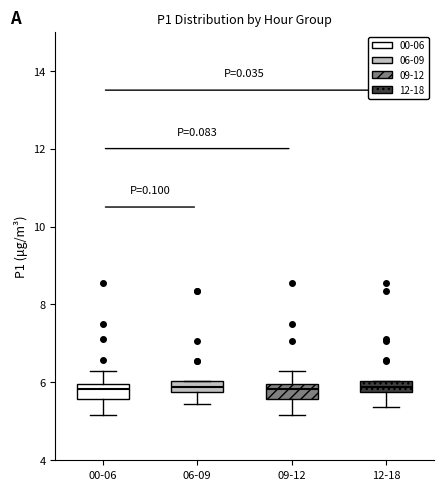

Where does the median line of the box for 00-06 sit on the y-axis? The values are not printed on the chart, so give them approximately, as read against the axis.

5.8